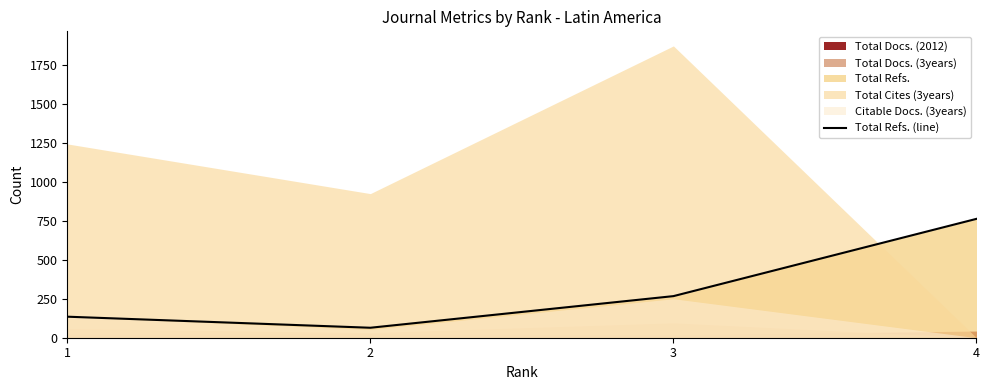

What is the average value?

307